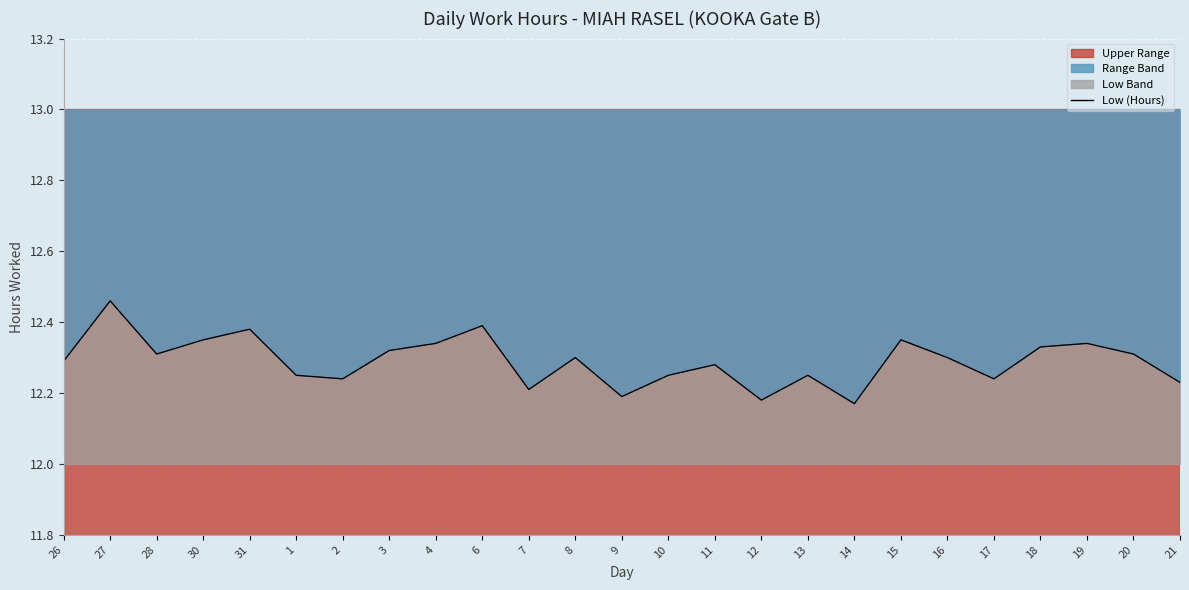

What is the value of the 4th point from the left?

12.3